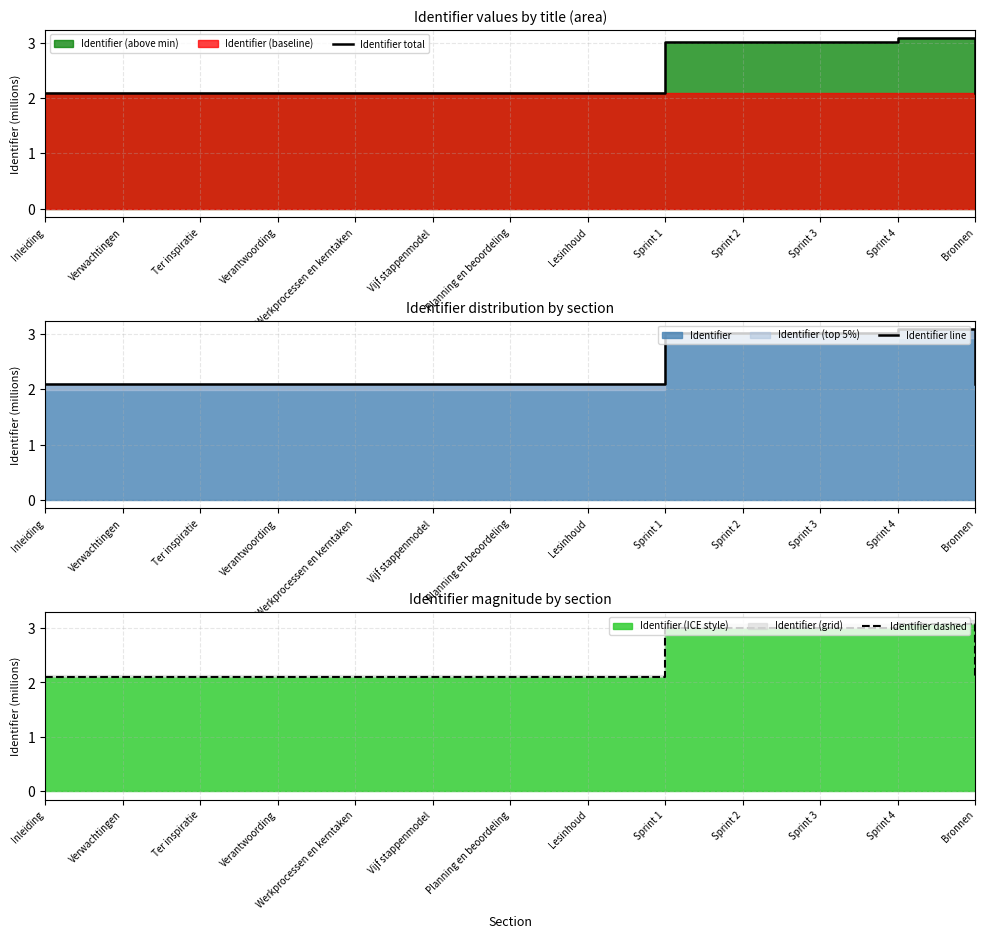

Which series has the largest range (max minus min)?

Identifier total